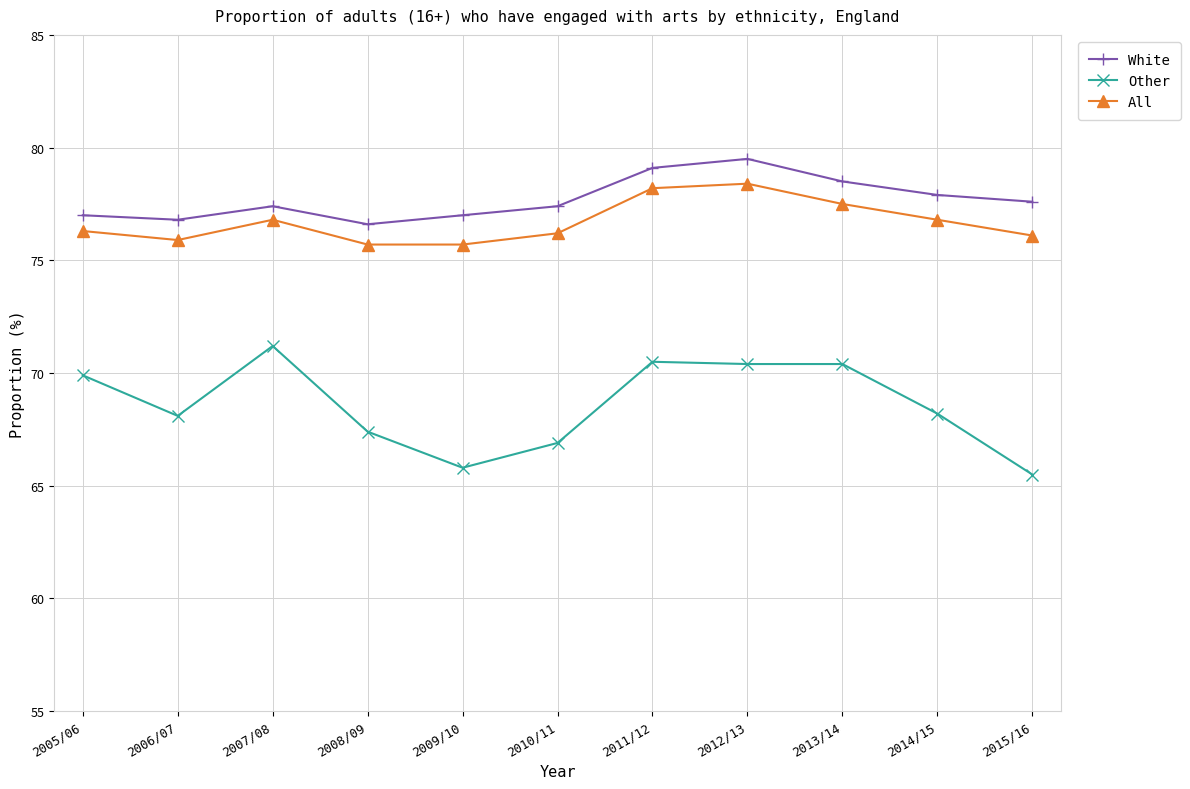

Which series has the largest total across all categories?

White